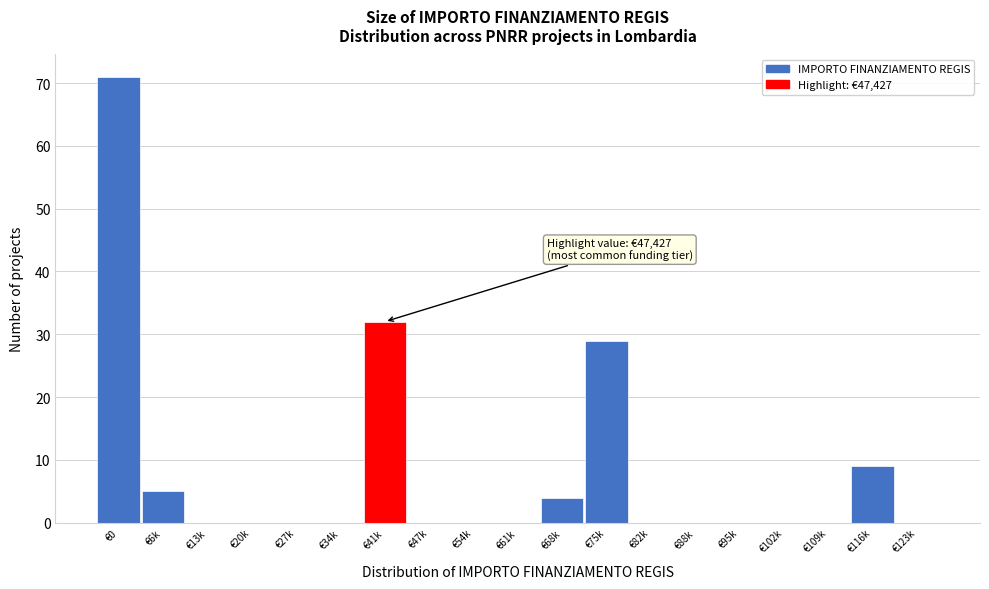

Reading left to right, what are all the values shown in this chart?

€0=71	€6k=5	€13k=0	€20k=0	€27k=0	€34k=0	€41k=32	€47k=0	€54k=0	€61k=0	€68k=4	€75k=29	€82k=0	€88k=0	€95k=0	€102k=0	€109k=0	€116k=9	€123k=0